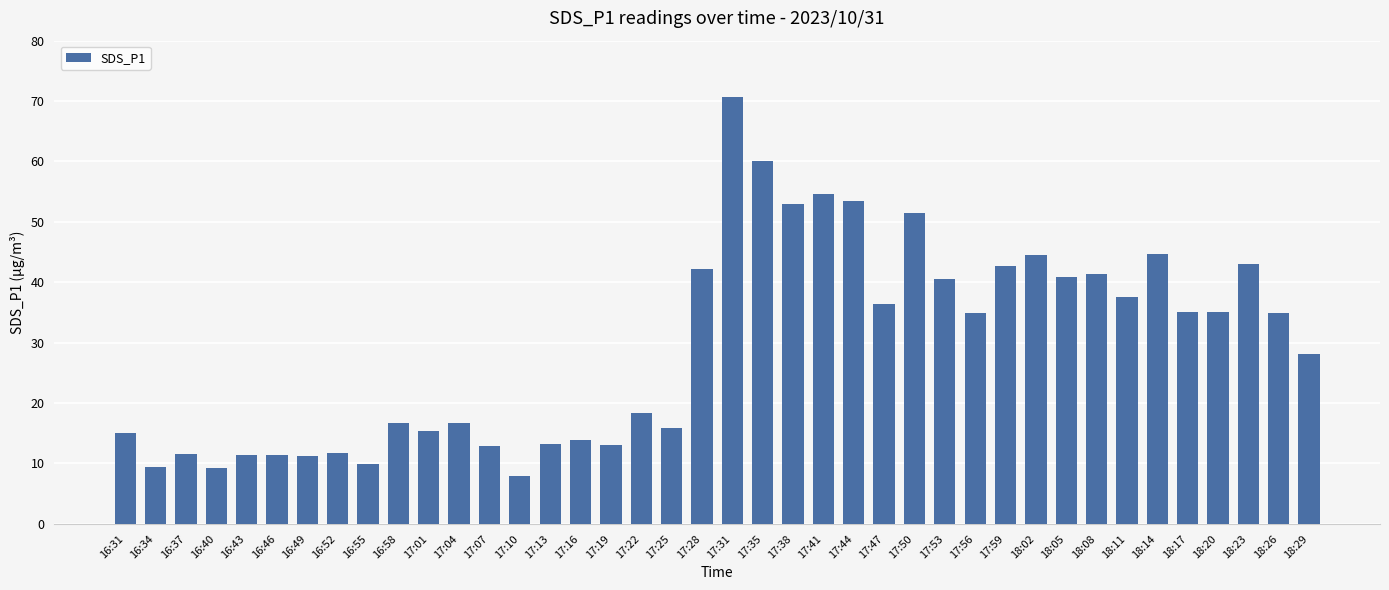

What is the minimum value shown in the chart?

8.0